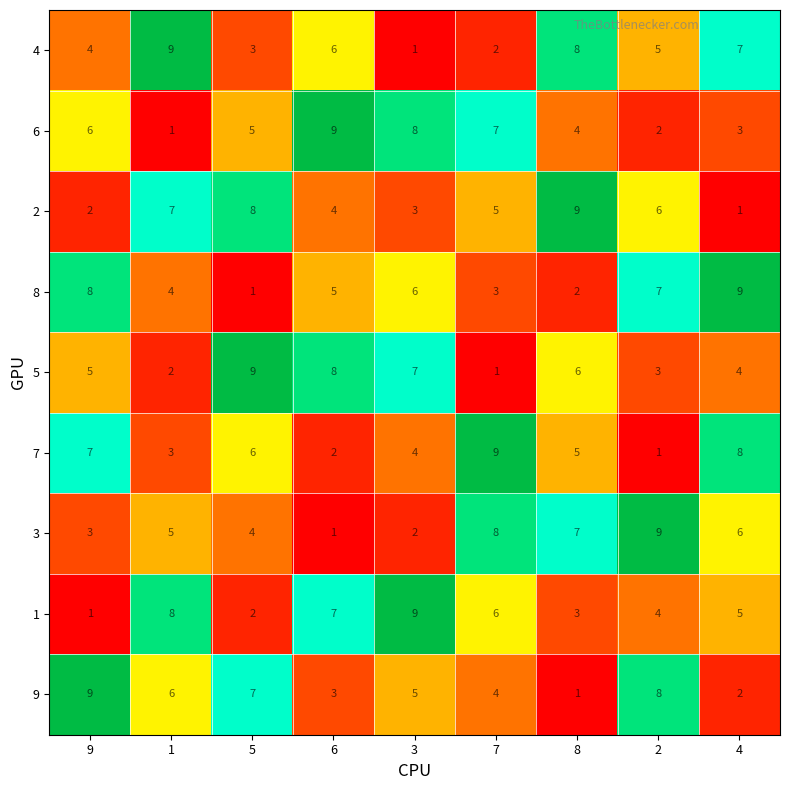

At how many categories does at least one series exceed 2?

9